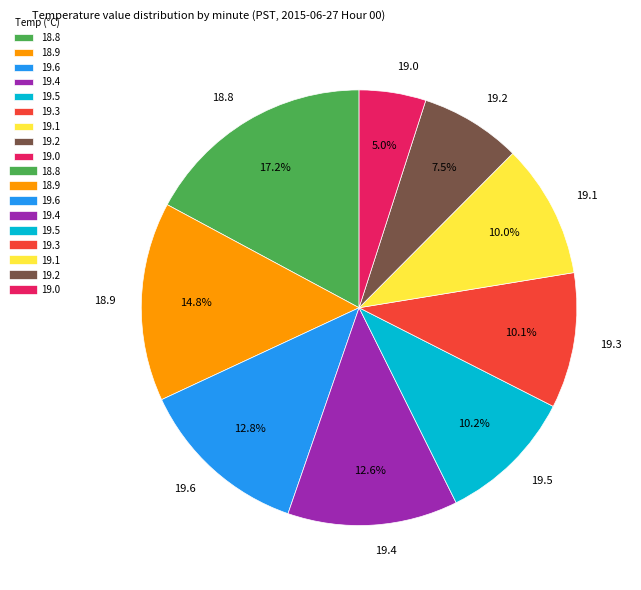

Between 19.0 and 19.6, which is larger?

19.6